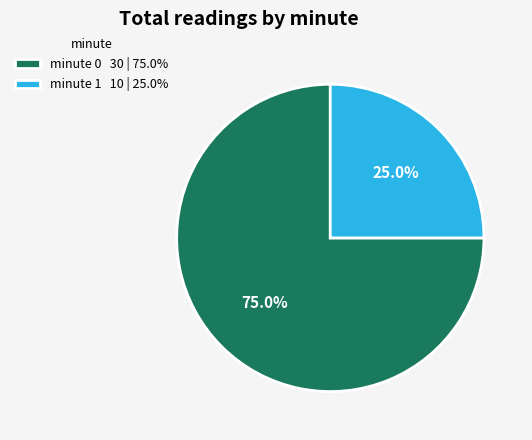

Which has a higher value, minute 1 10 | 25.0% or minute 0 30 | 75.0%?

minute 0 30 | 75.0%